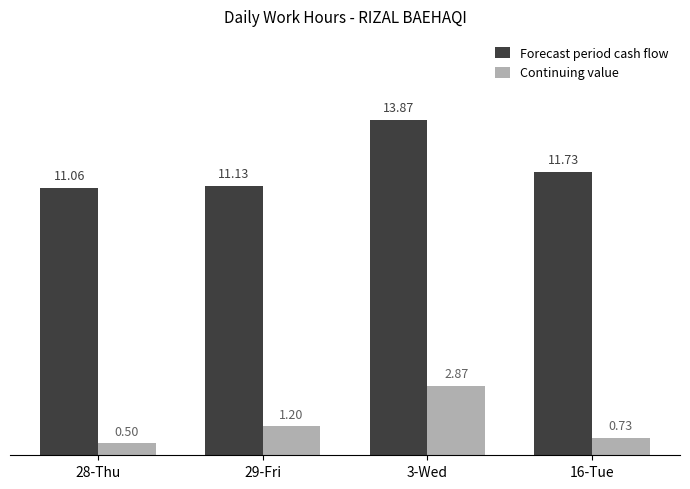

What are all the series names shown in the legend?

Forecast period cash flow, Continuing value